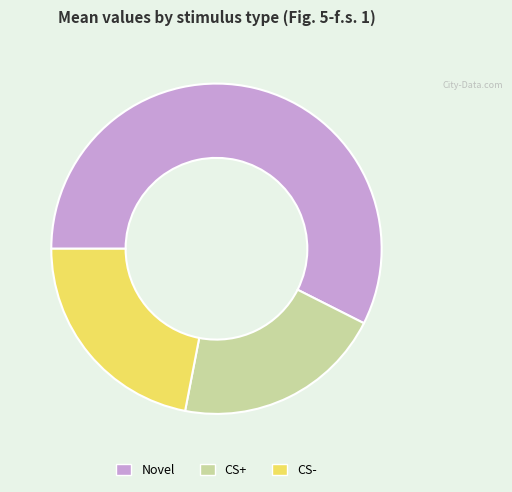

How many slices are in this pie chart?

3